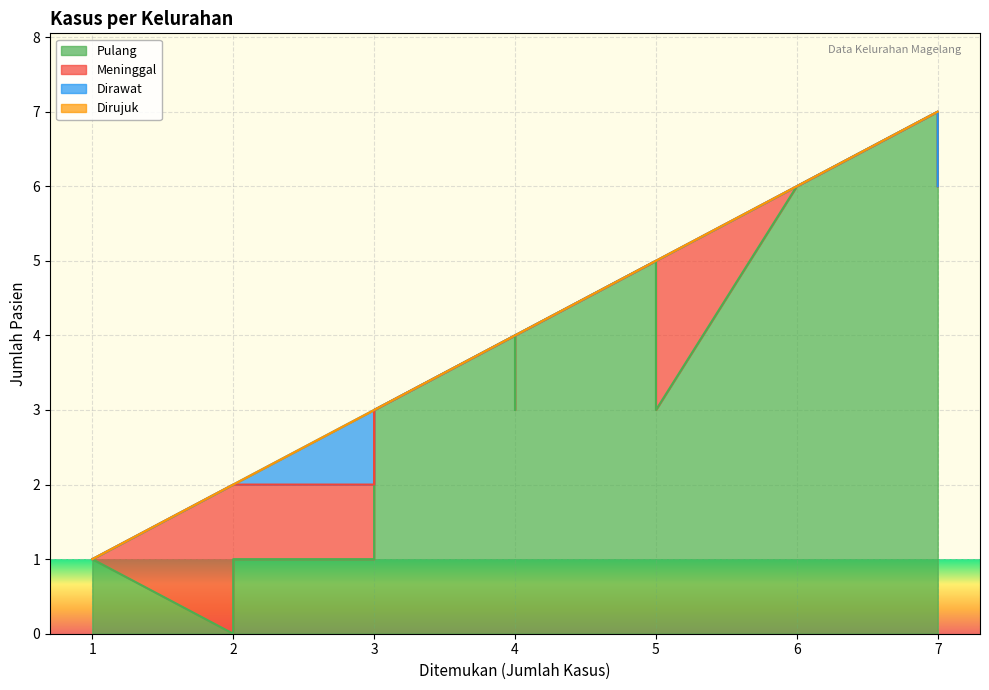

Reading left to right, what are all the values shown in this chart?

Pulang: 1	3	3	1	3	3	4	1	0	7	1	5	3	6	6	3	4
Meninggal: 0	0	2	1	0	0	0	1	2	0	0	0	1	0	0	0	0
Dirawat: 0	0	0	0	0	0	0	1	0	0	0	0	0	0	0	0	0
Dirujuk: 0	0	0	0	0	0	0	0	0	0	0	0	0	1	0	0	0